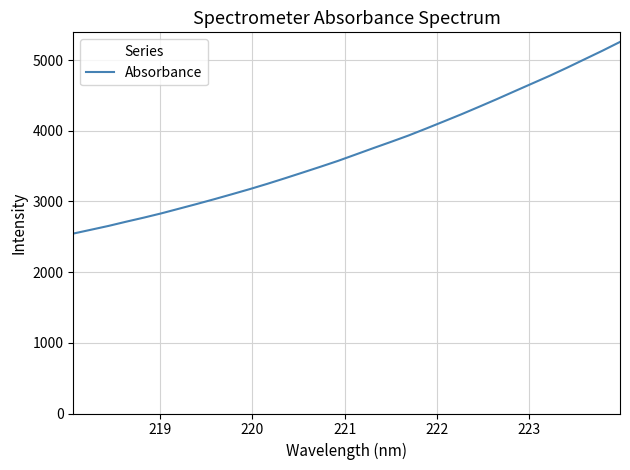

What is the smallest value displayed?

2545.6